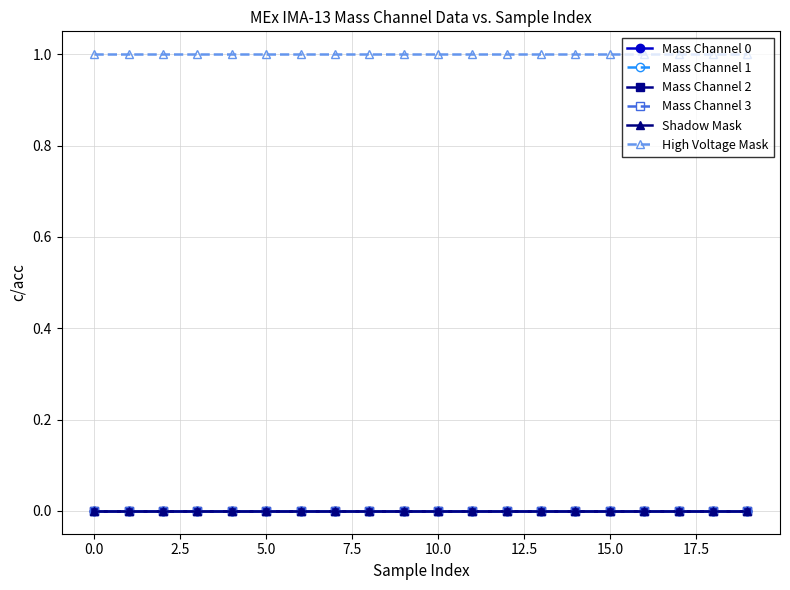

True or false: Mass Channel 0 has more than 2 points higher than both neighbors.

False